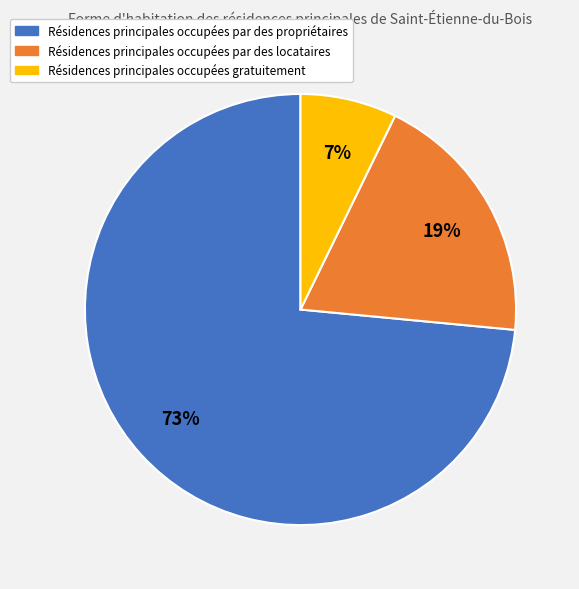

To the nearest percent, what is the average slice percentage?

33%